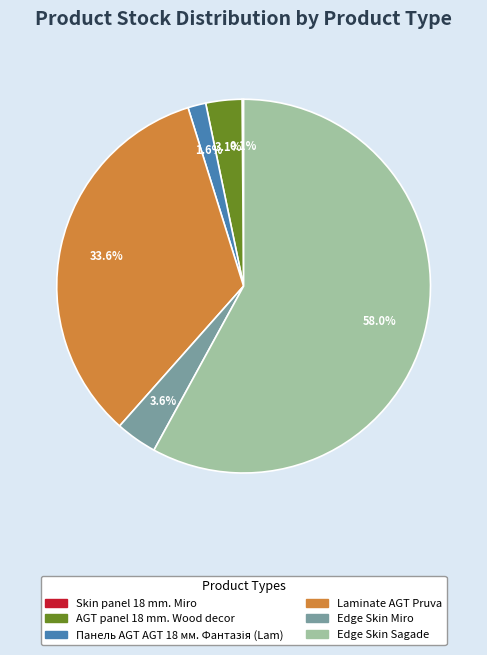

Is there a majority slice in this chart?

Yes